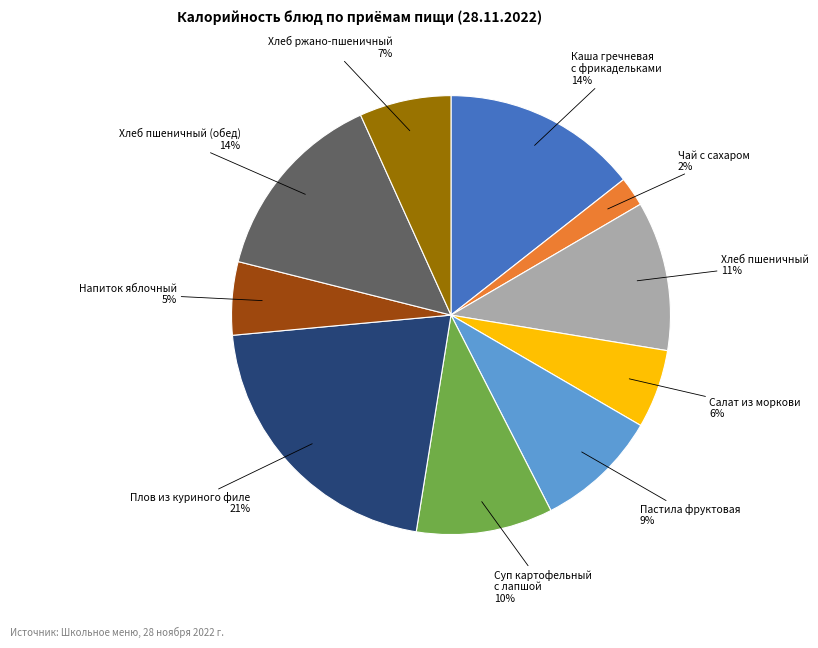

To the nearest percent, what is the average slice percentage?

10%